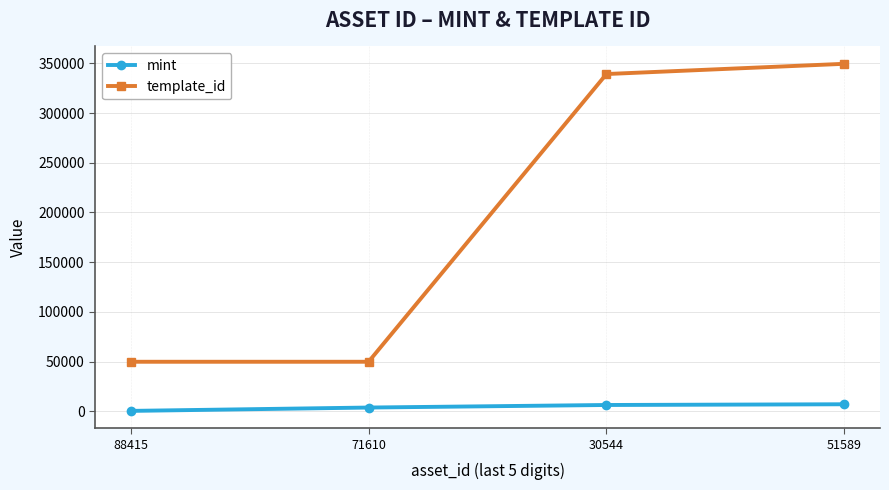

Rank the series at 71610 from highest to lowest value.

template_id, mint